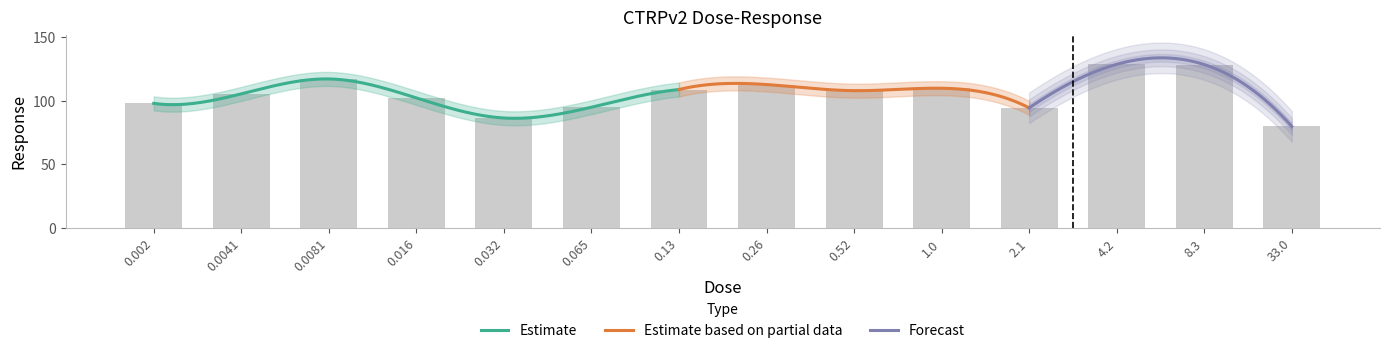

How many data points does each series have?

14